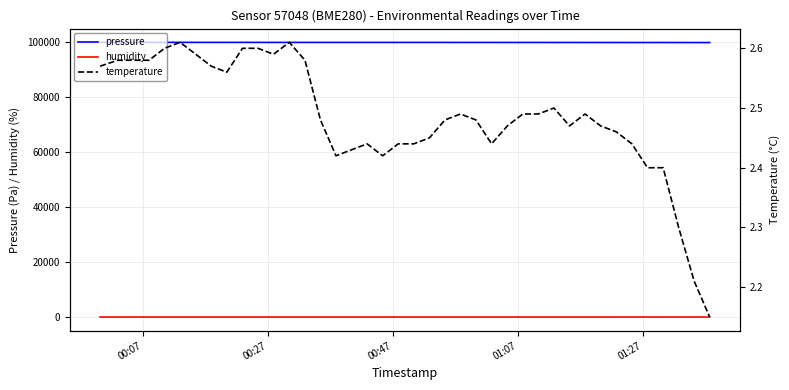

True or false: temperature has more than 2 interior local peaks.

True